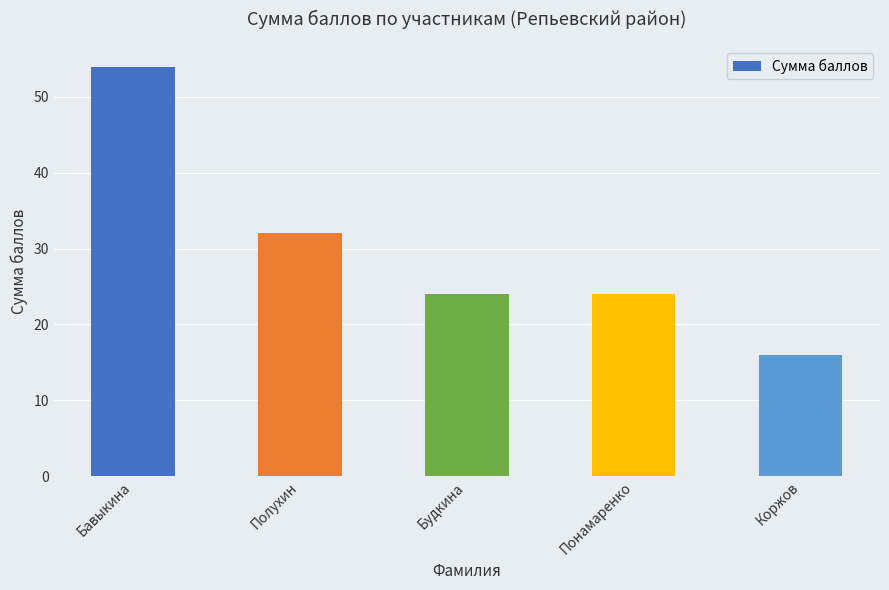

What is the label of the 5th bar from the right?

Бавыкина